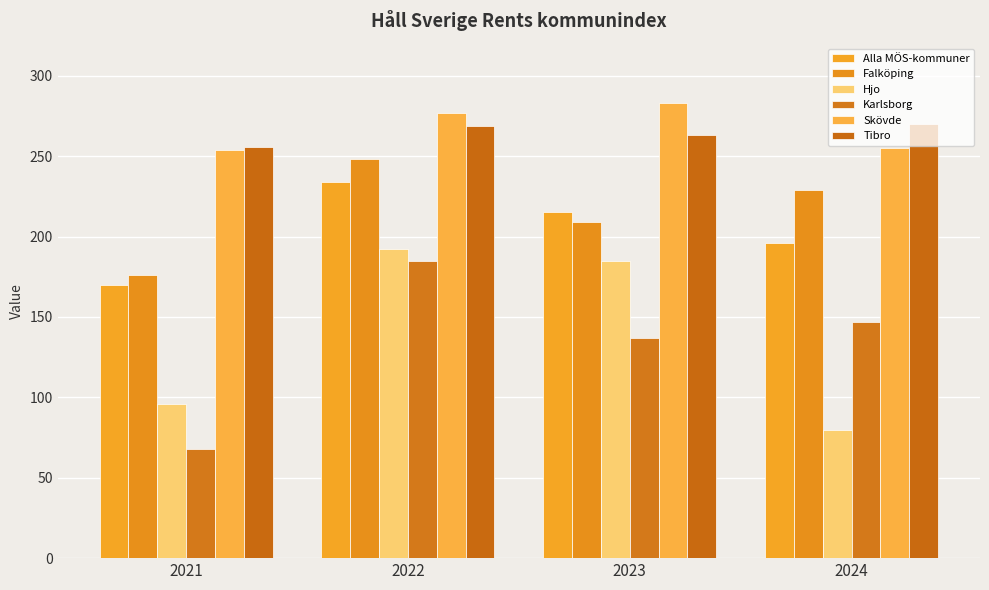

How many Falköping values are between 209 and 248?

3